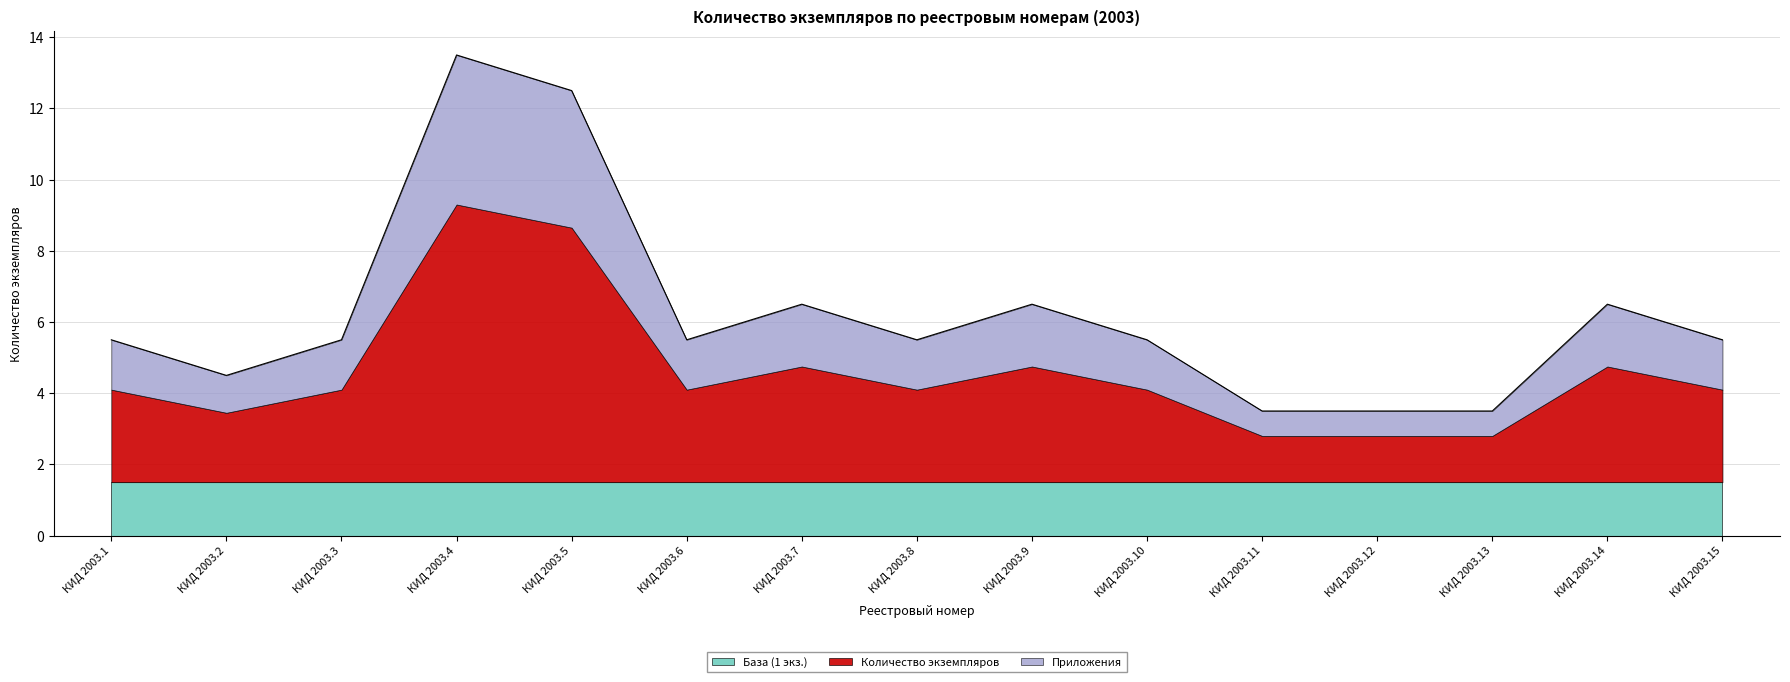

At which label does the data first exceed 5?

КИД 2003.1